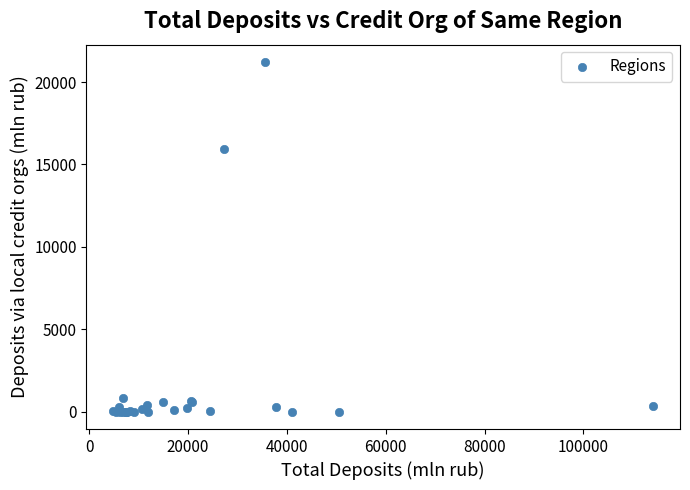

What Y value in the scatter plot is closest to 10606?

15920